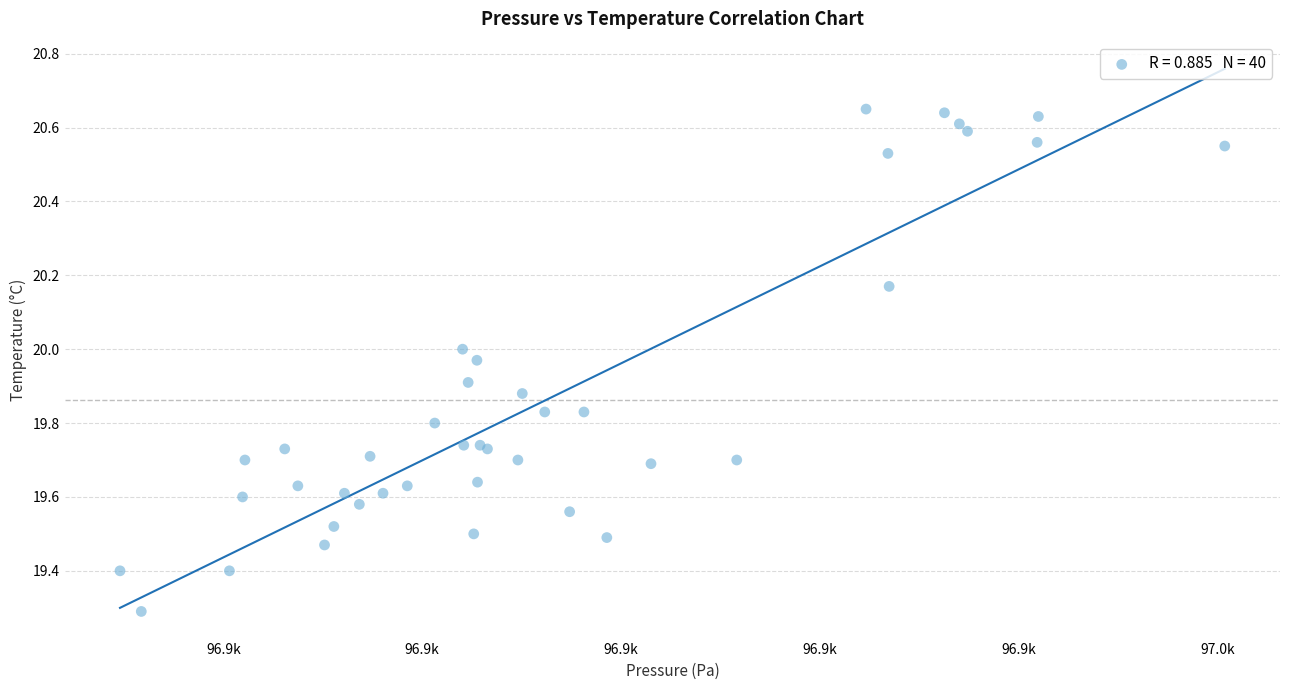

What Y value in the scatter plot is closest to 19?

19.3